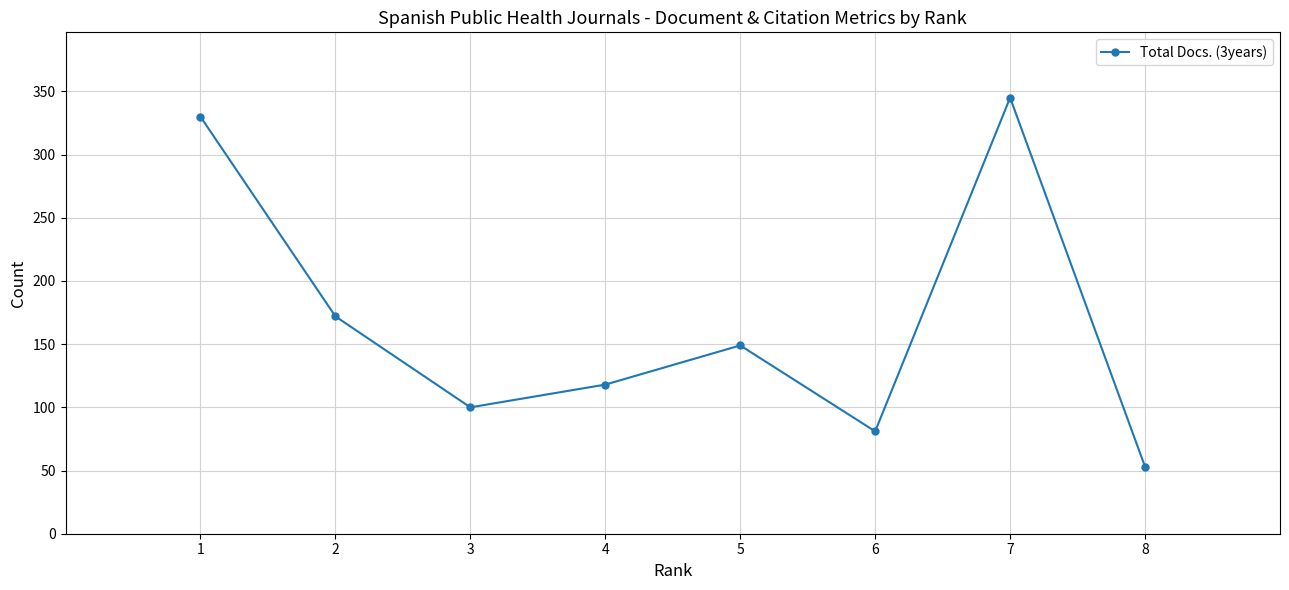

What is the difference between the second highest and minimum values?

277